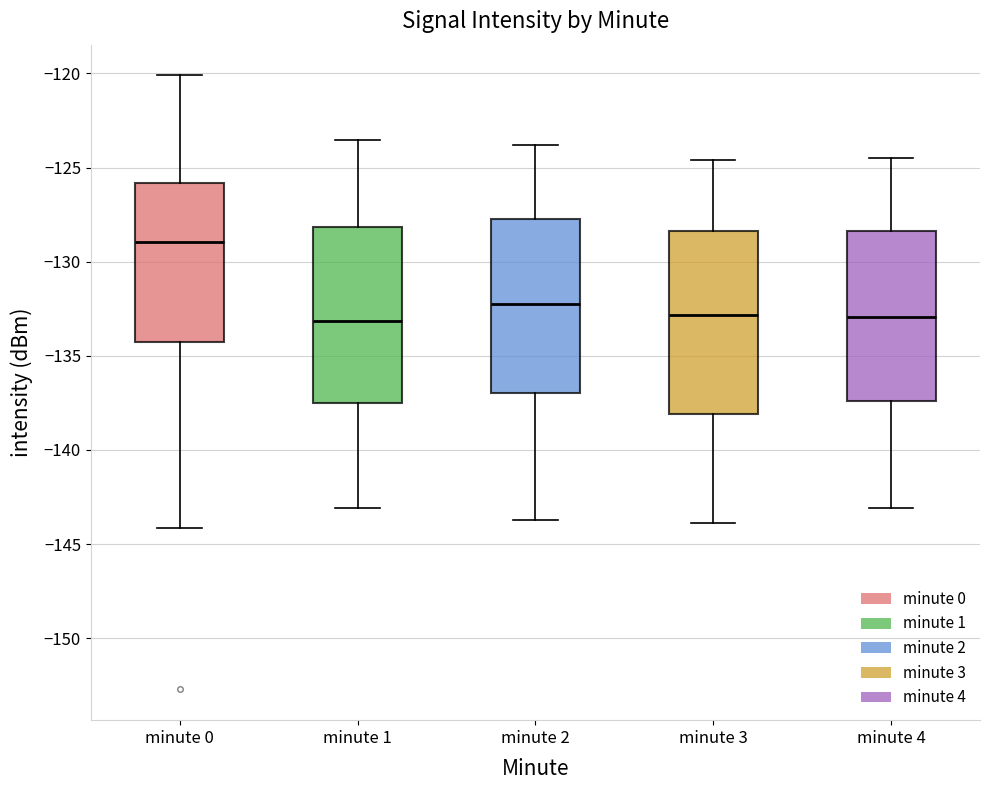

Where is the upper edge of the box for minute 3 on the y-axis? The values are not printed on the chart, so give them approximately, as read against the axis.

-128.5